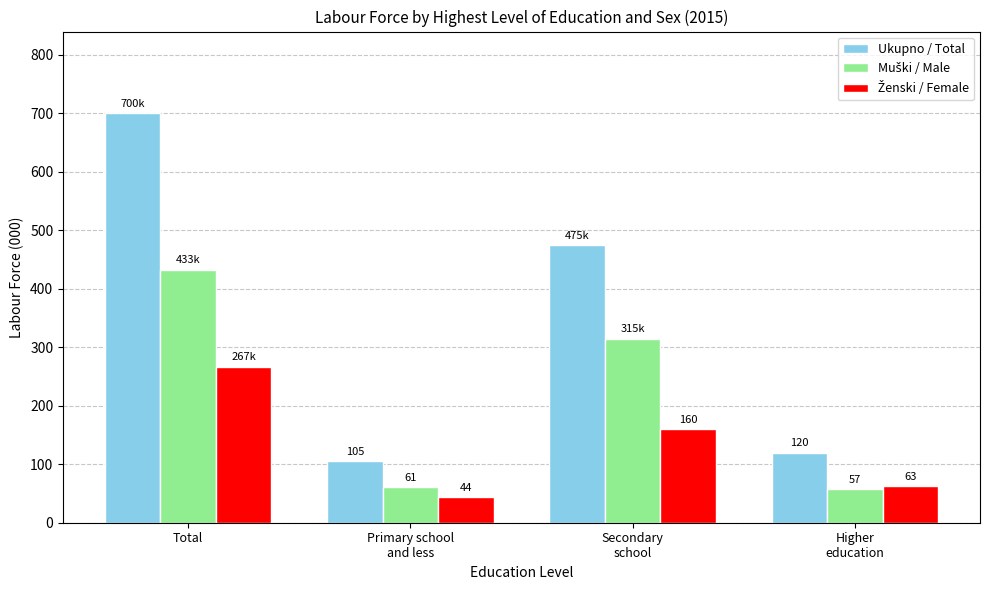

What is the maximum value shown in the chart?

700